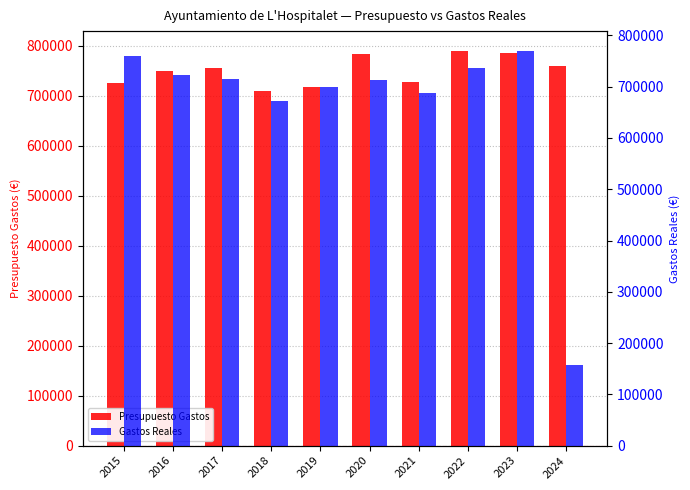

The Presupuesto Gastos series shows 754685.0 at 2017. True or false?

True